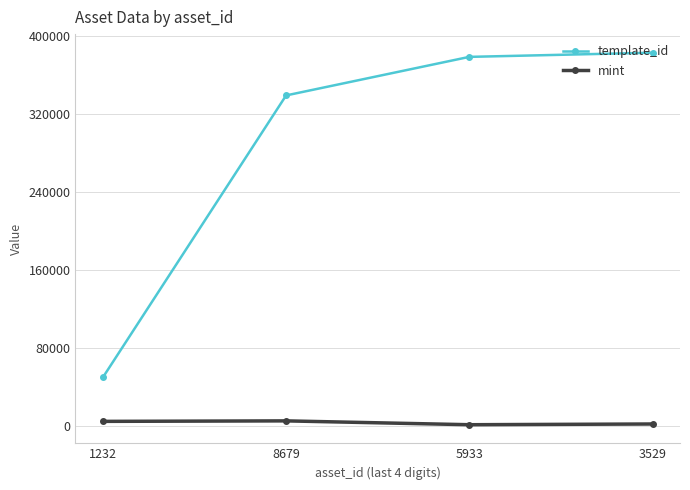

What is the minimum value shown in the chart?

1259